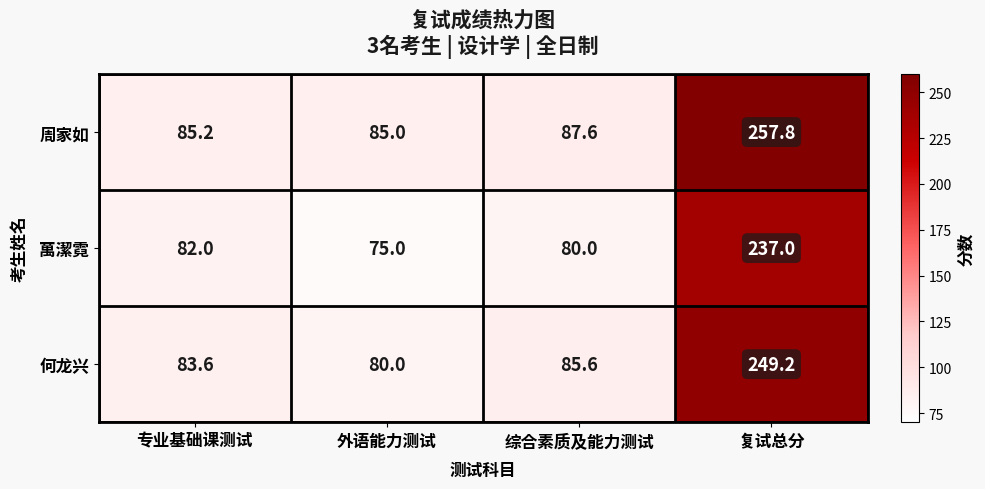

Which series has the largest total across all categories?

周家如